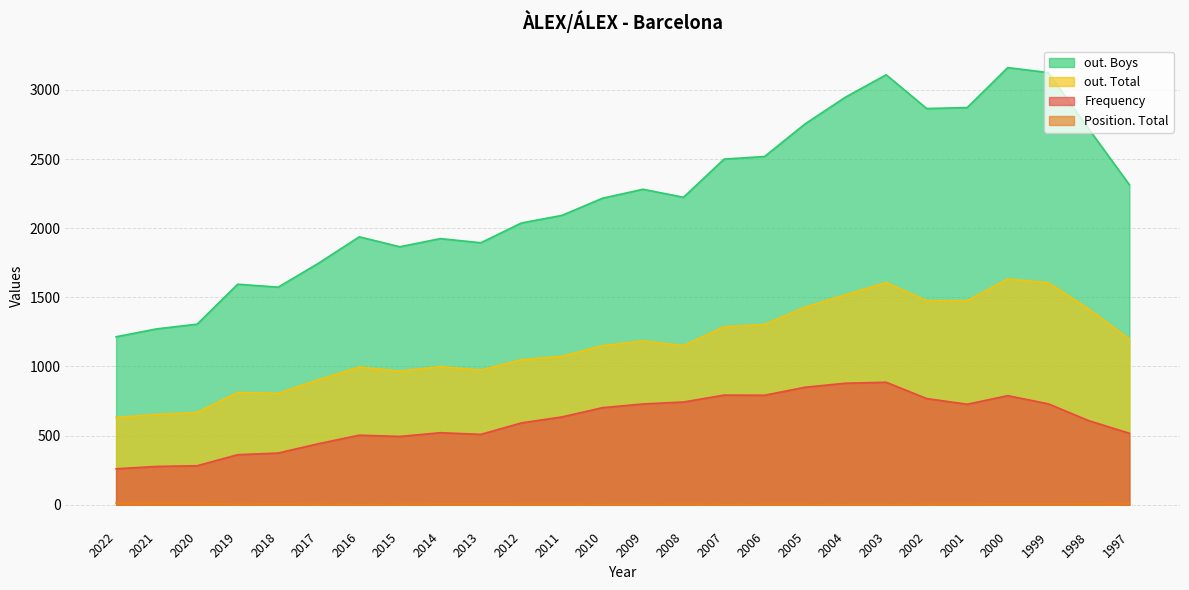

True or false: out. Boys and Frequency cross at least once.

False